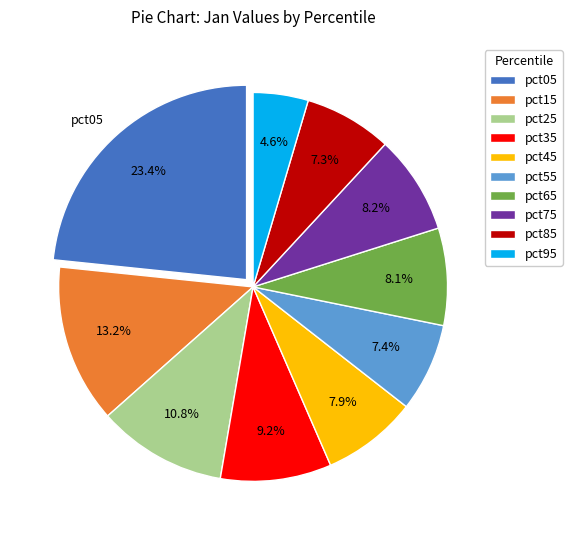

Which has a higher value, pct05 or pct25?

pct05